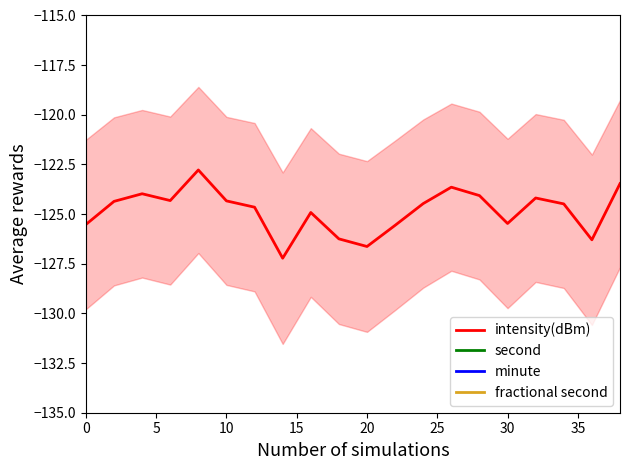

Reading right to left, what are all the values shown in this chart?

intensity(dBm): -123.5	-126.3	-124.5	-124.2	-125.5	-124.1	-123.6	-124.5	-125.6	-126.6	-126.2	-124.9	-127.2	-124.7	-124.3	-122.8	-124.3	-124.0	-124.4	-125.5
second: 38.0	36.0	34.0	32.0	30.0	28.0	26.0	24.0	22.0	20.0	18.0	16.0	14.0	12.0	10.0	8.0	6.0	4.0	2.0	0.0
minute: 0.0	0.0	0.0	0.0	0.0	0.0	0.0	0.0	0.0	0.0	0.0	0.0	0.0	0.0	0.0	0.0	0.0	0.0	0.0	0.0
fractional second: 0.0	0.0	0.0	0.0	0.0	0.0	0.0	0.0	0.0	0.0	0.0	0.0	0.0	0.0	0.0	0.0	0.0	0.0	0.0	0.0